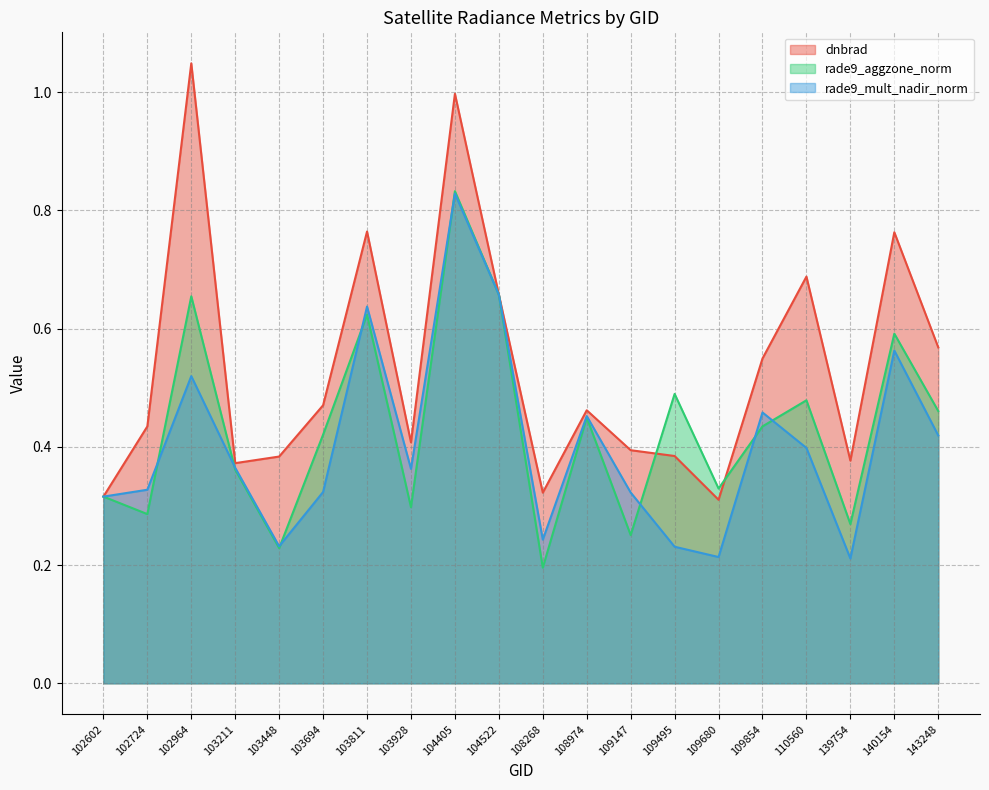

Which series has the widest spread of values?

dnbrad